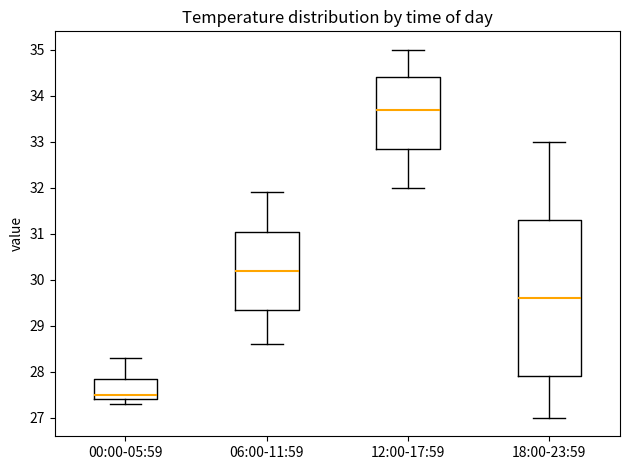

Which box has the lowest median line?

00:00-05:59